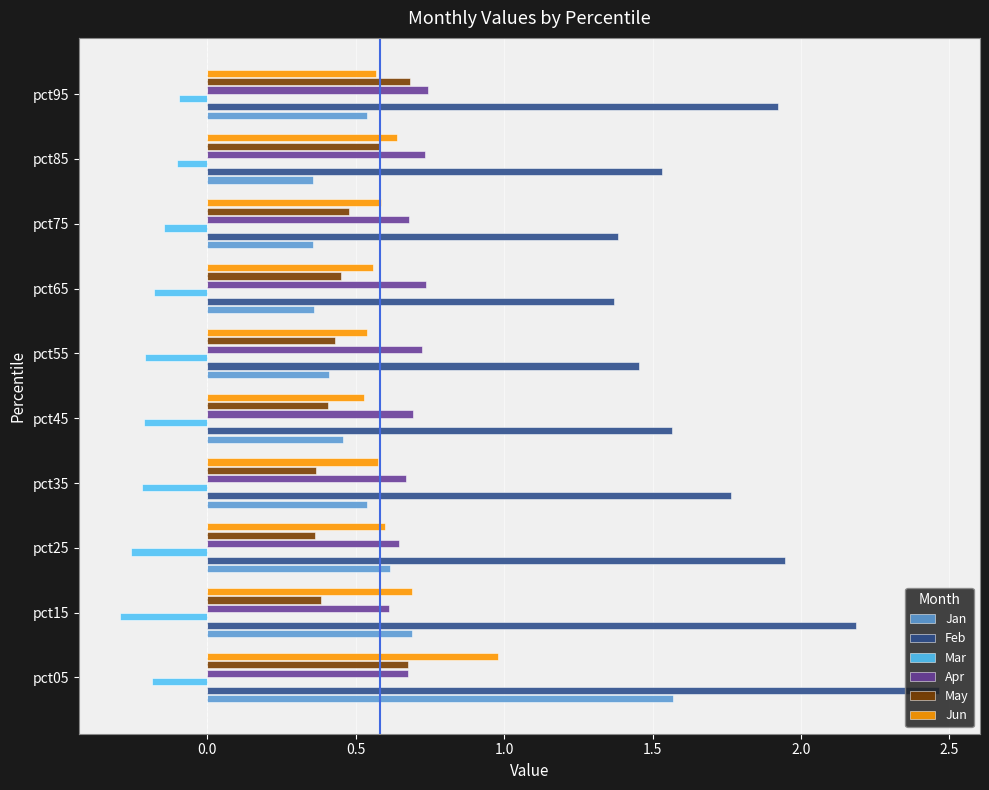

What is the sum of all Apr values?

6.9